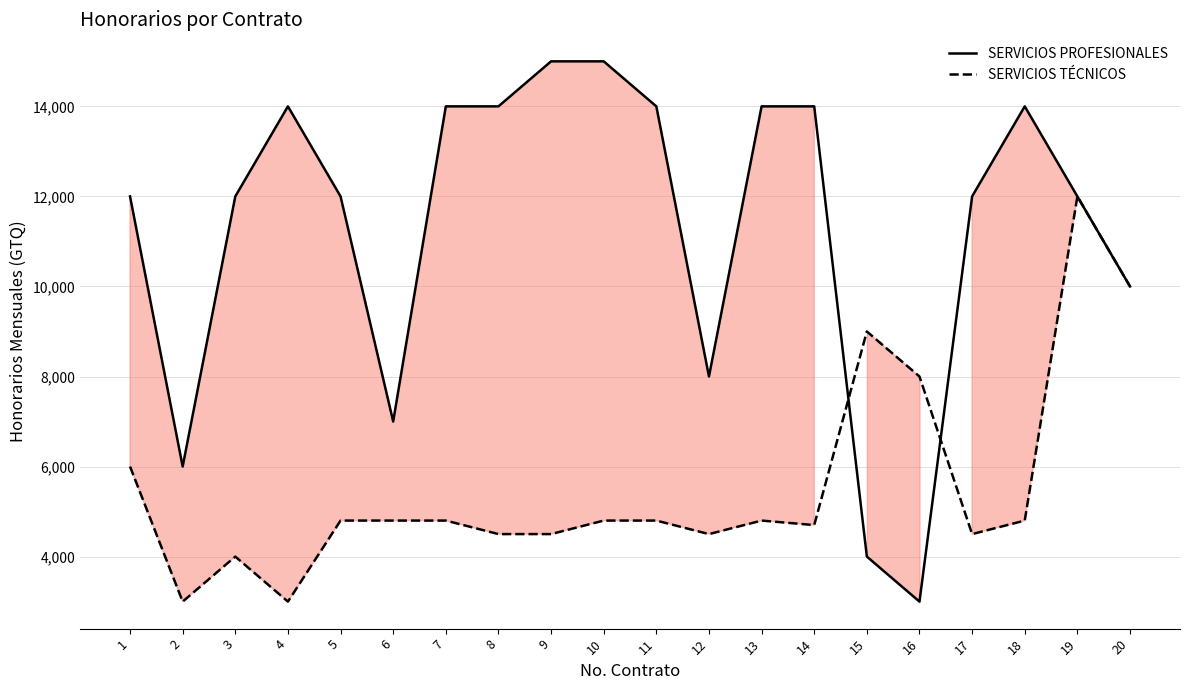

How many interior local peaks does the SERVICIOS PROFESIONALES series have?

2